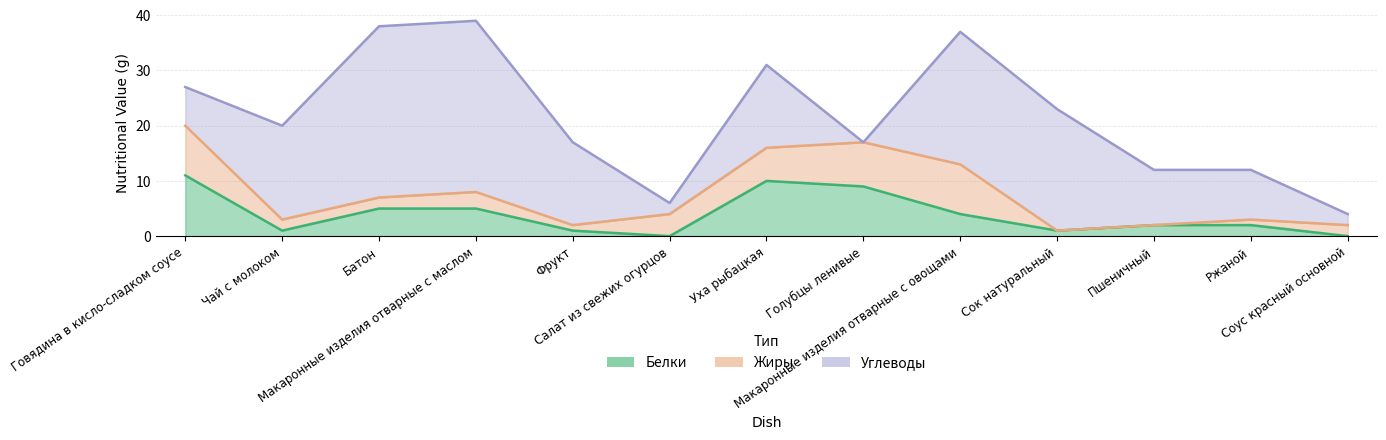

What is the total value across all series at Салат из свежих огурцов?

6